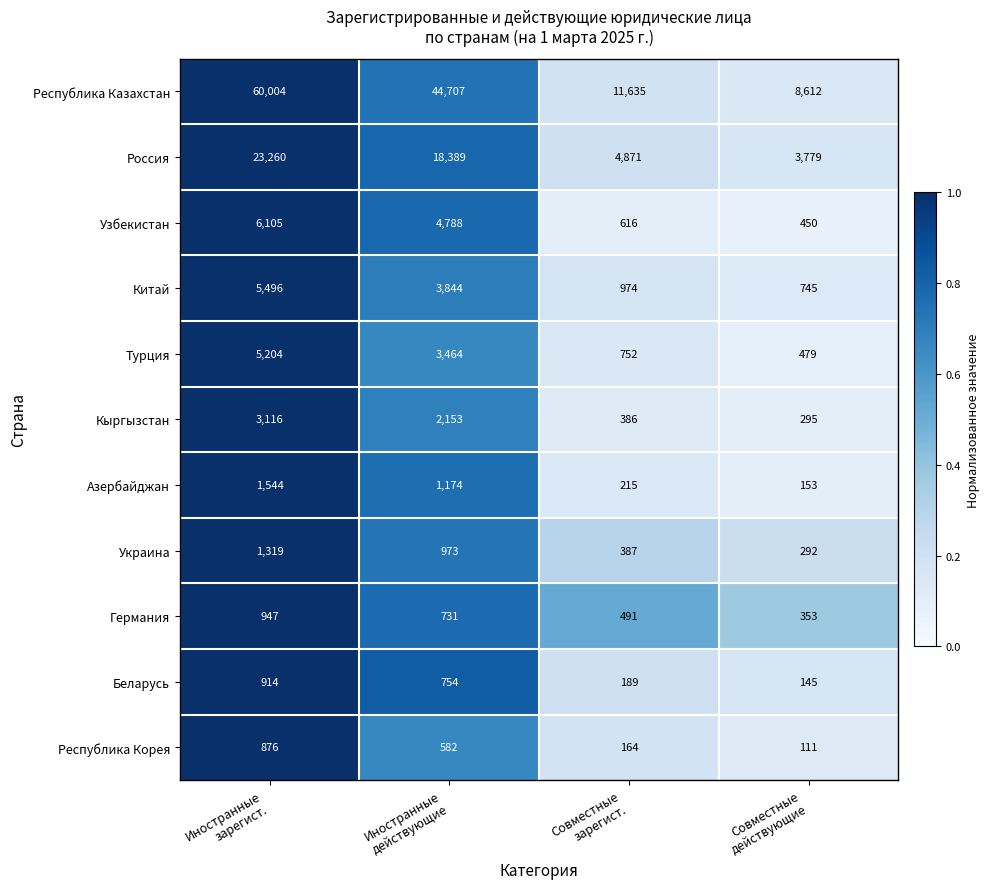

Which series has the widest spread of values?

Республика Казахстан